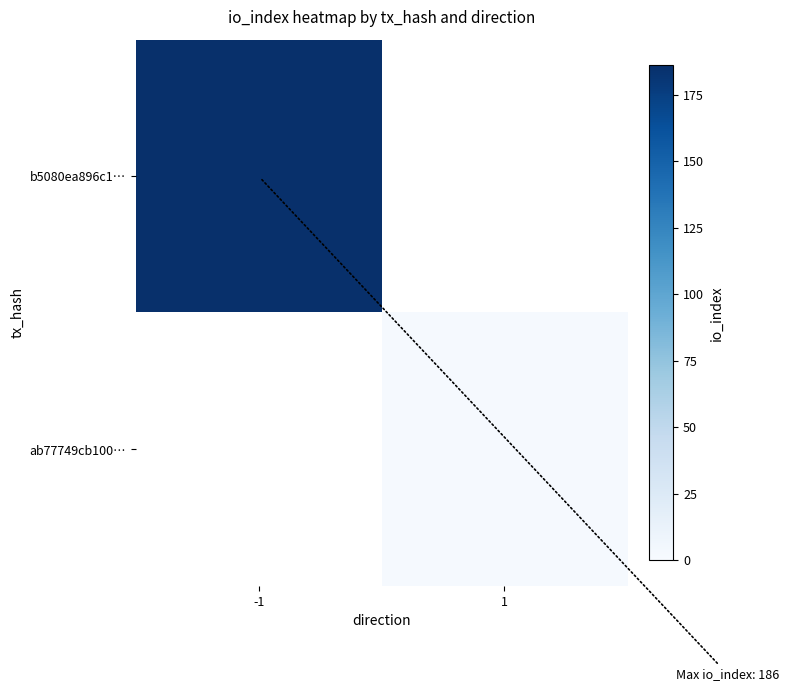

What is the greatest value displayed?

186.0